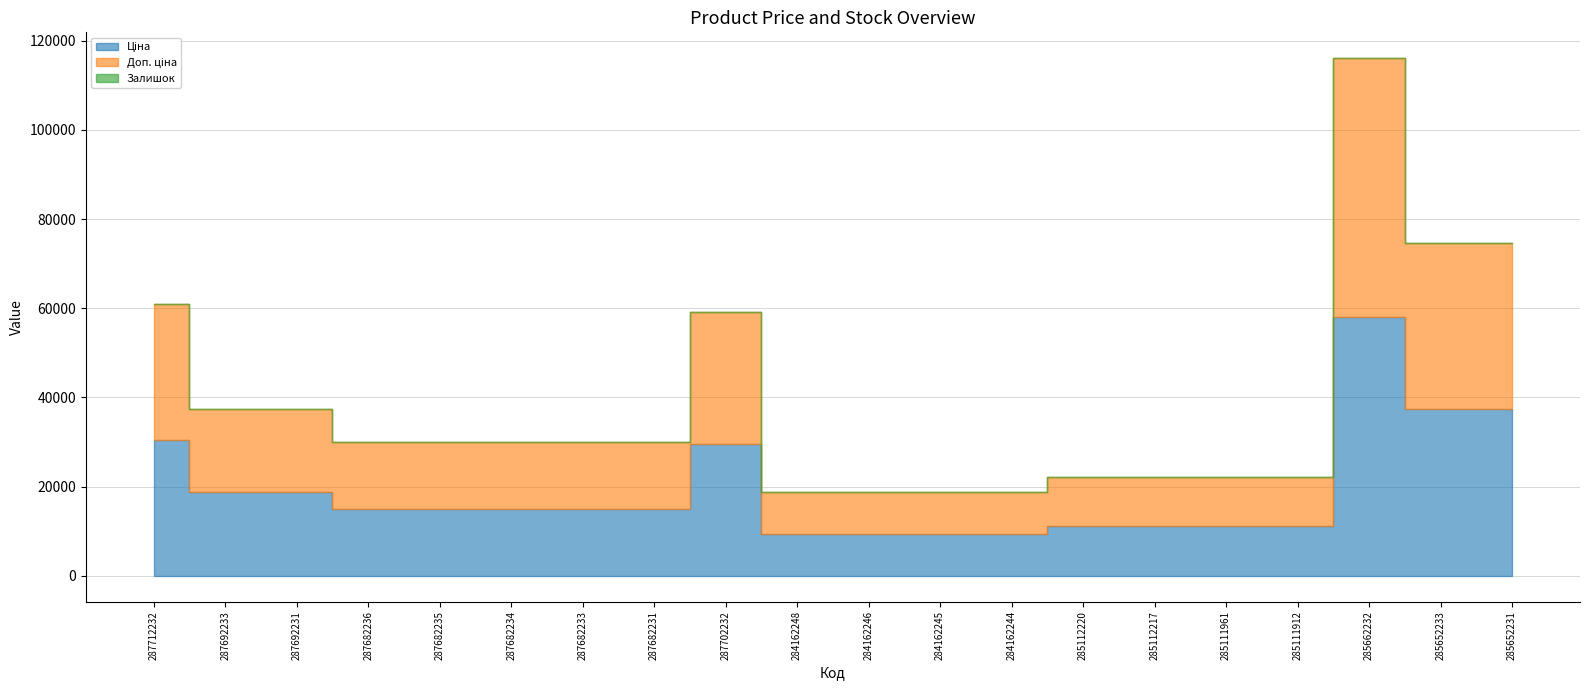

Rank the series at 285112217 from lowest to highest value.

Залишок, Ціна, Доп. ціна